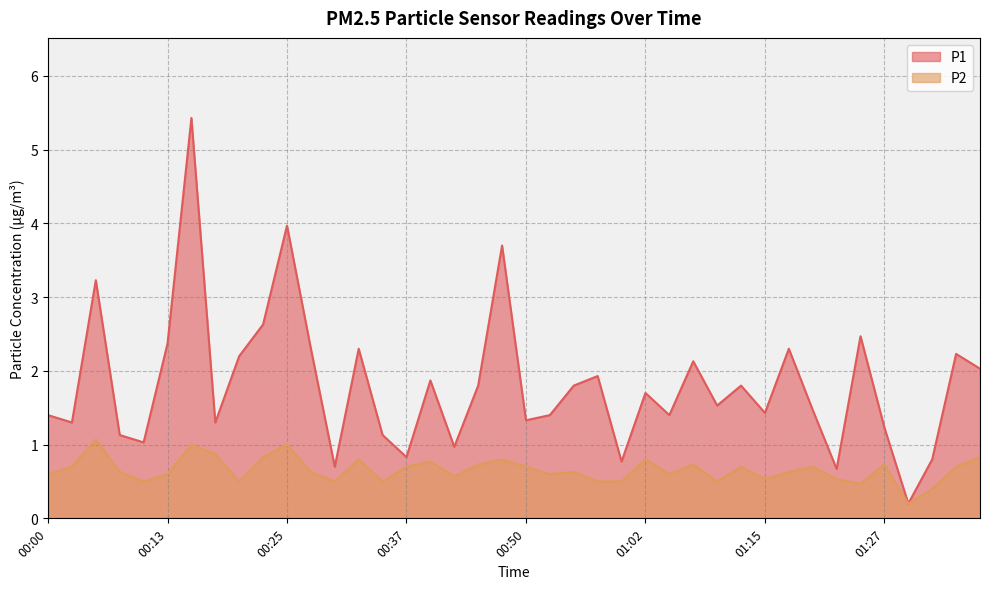

Which has a higher value, 00:10 or 00:57?

00:57